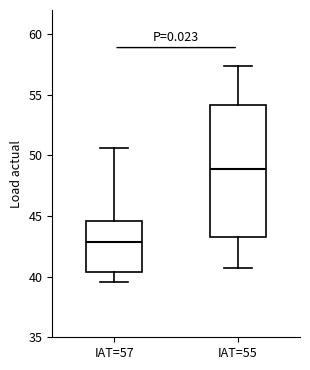

Comparing the boxes themselves (not the whiskers), which one is the tallest?

IAT=55